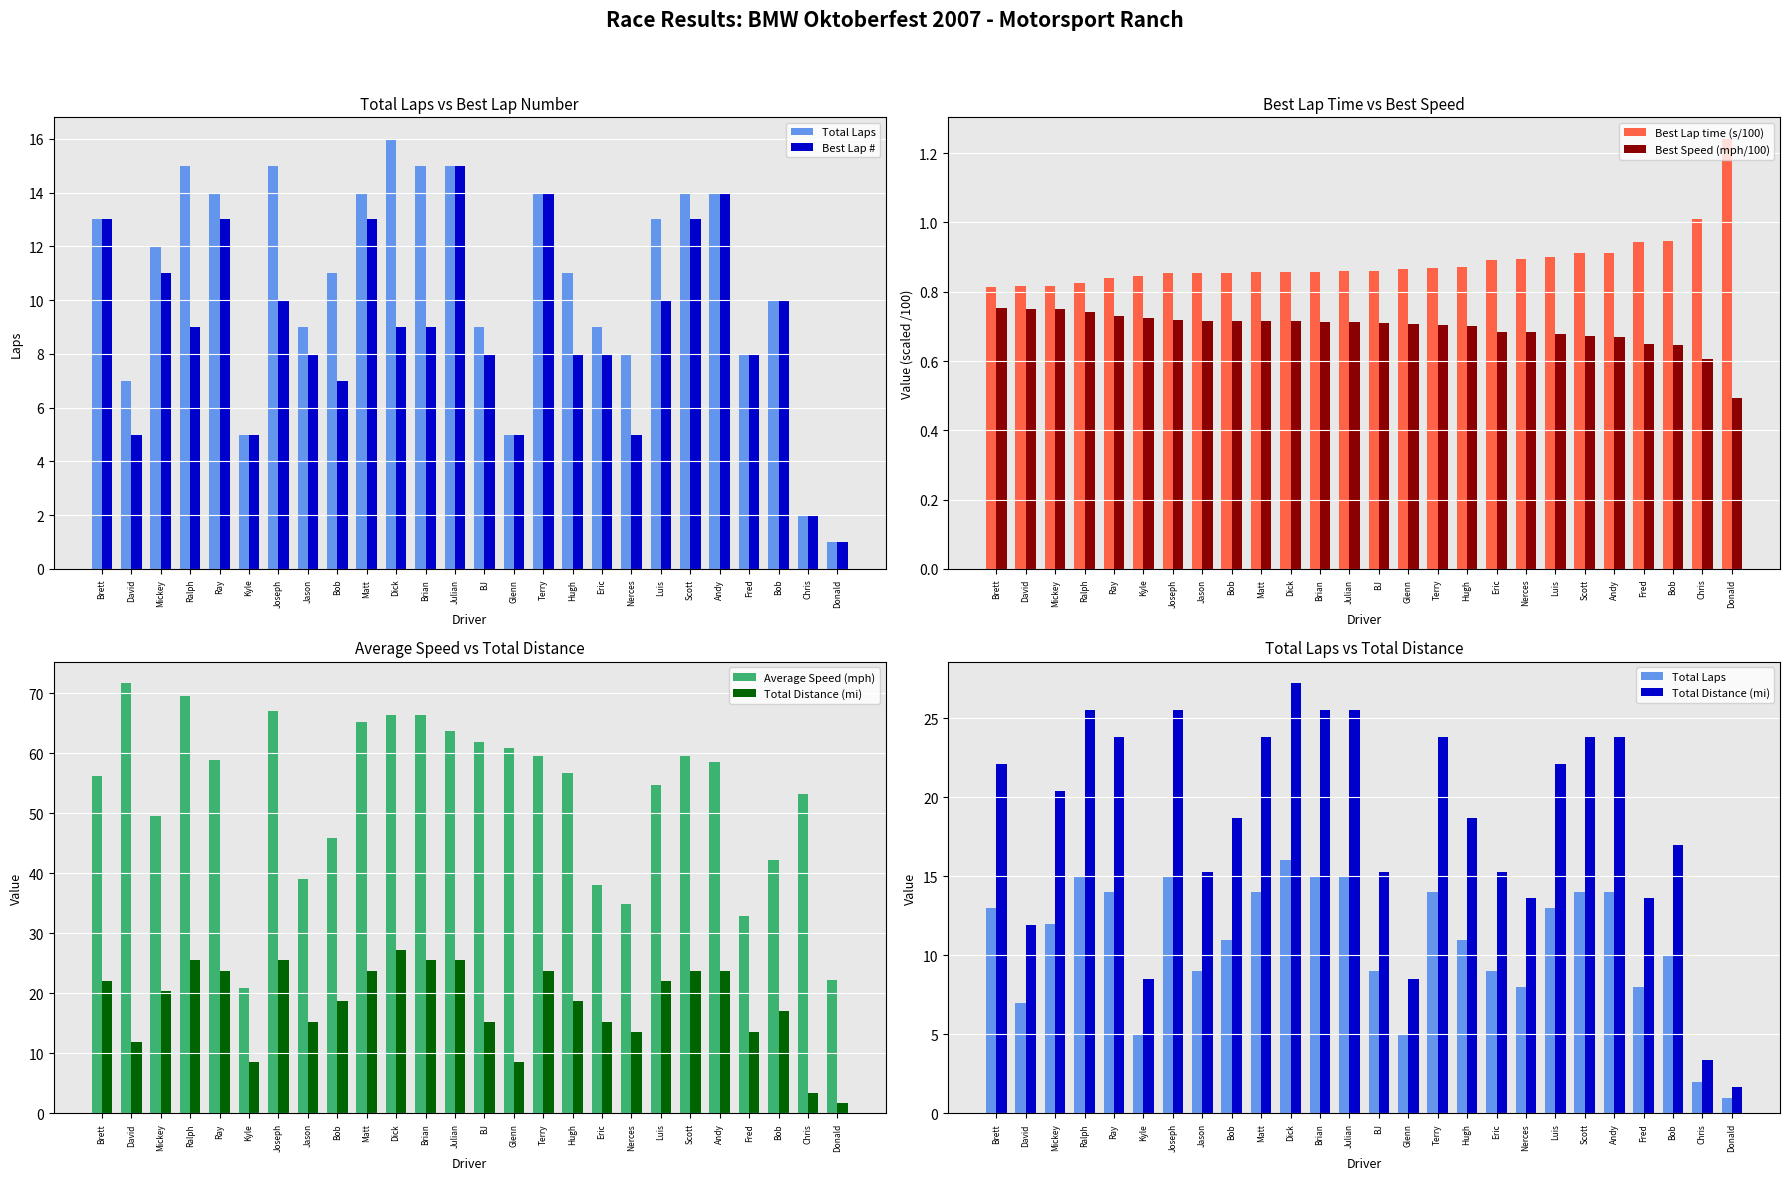

At which category is the sum across all series the highest?

Julian